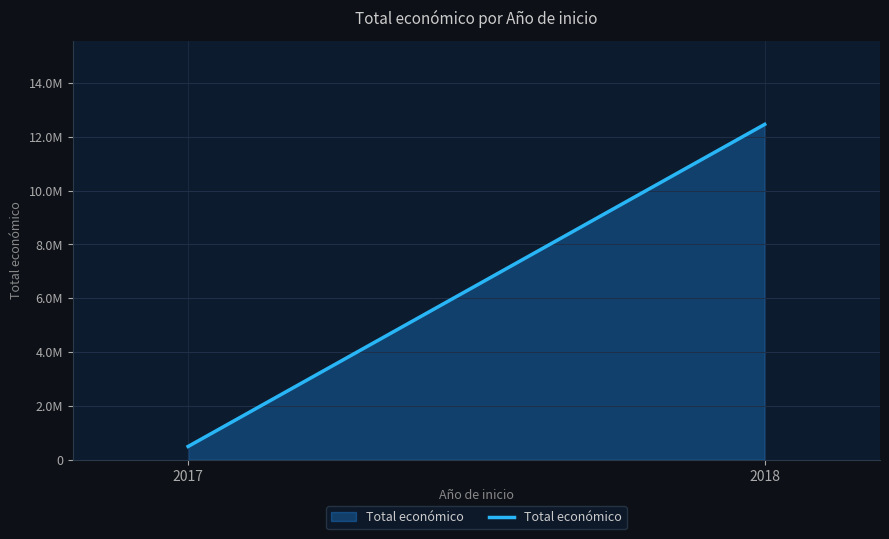

Does the chart display data point markers on the line(s)?

No